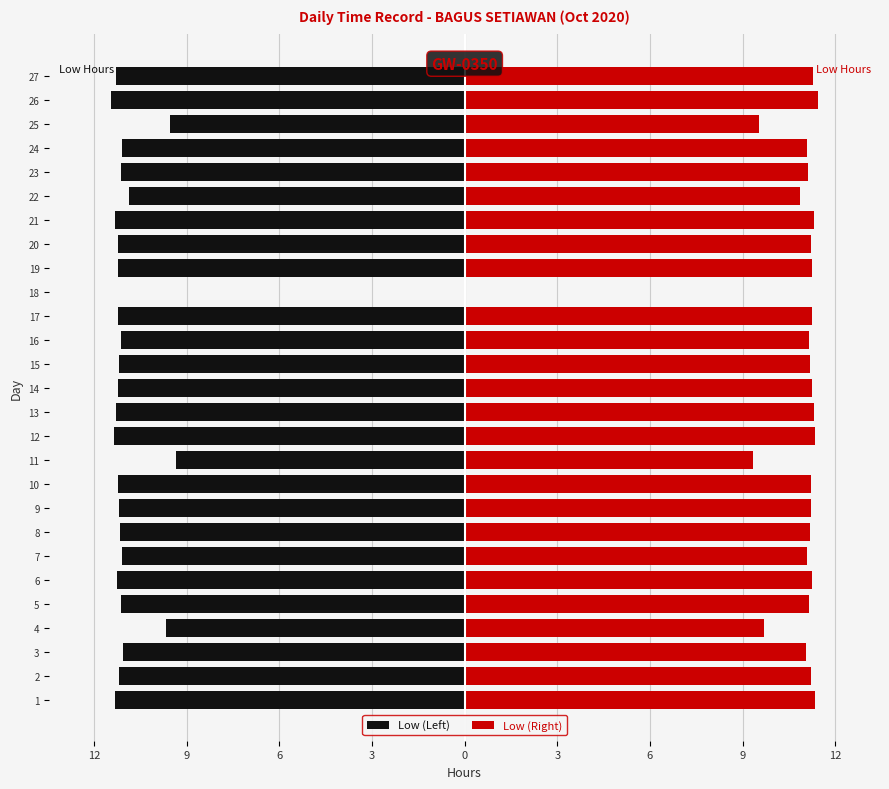

Is it true that Low (Right) equals 17.1 at 23?

False